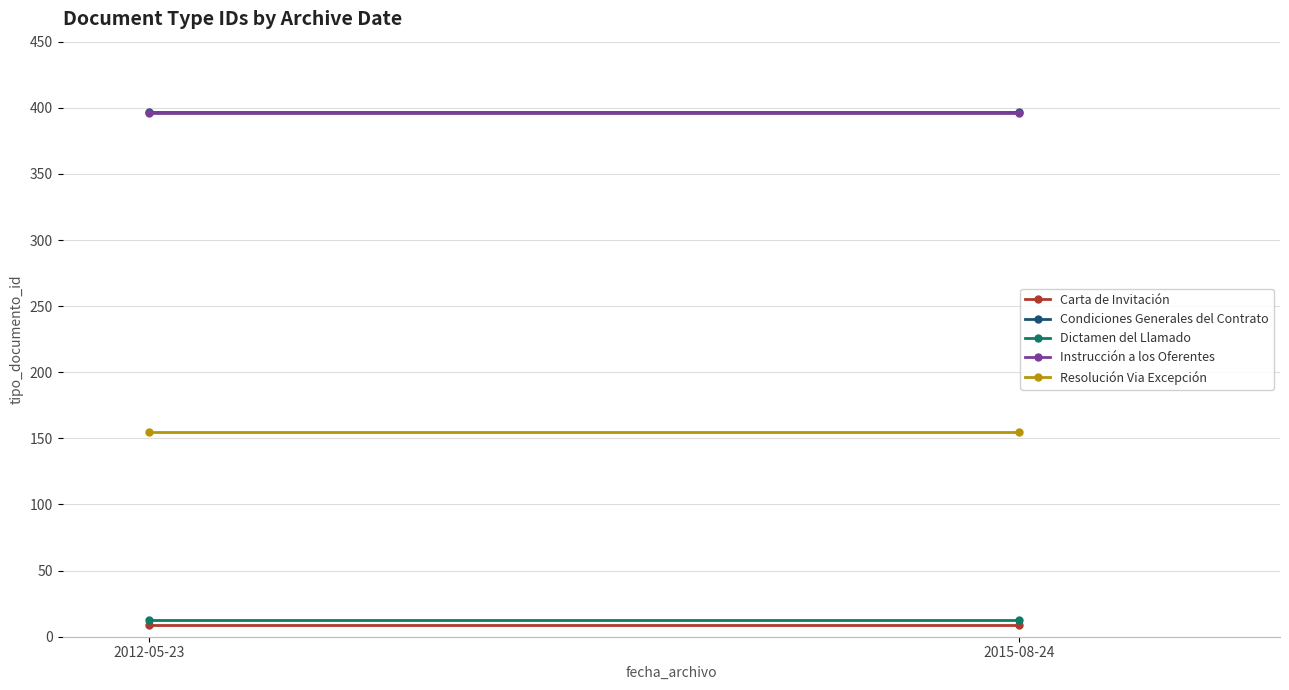

What is the sum of the Dictamen del Llamado values at 2012-05-23 and 2015-08-24?

26